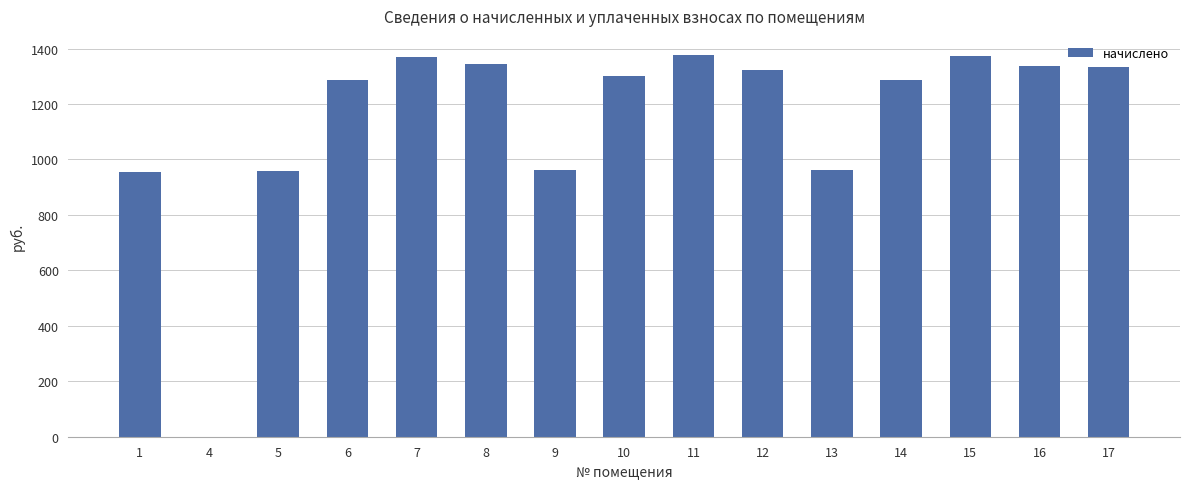

What is the greatest value displayed?

1376.9